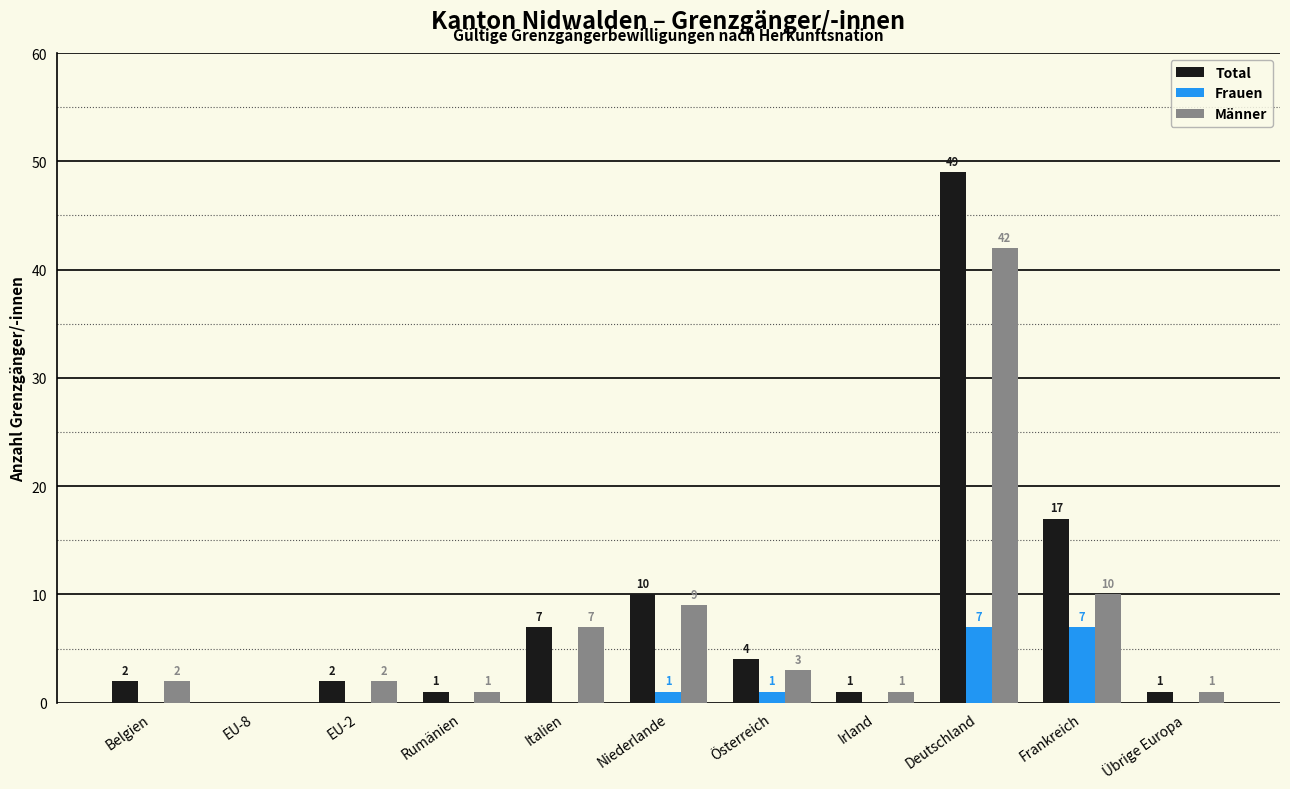

What is the sum of all Frauen values?

16